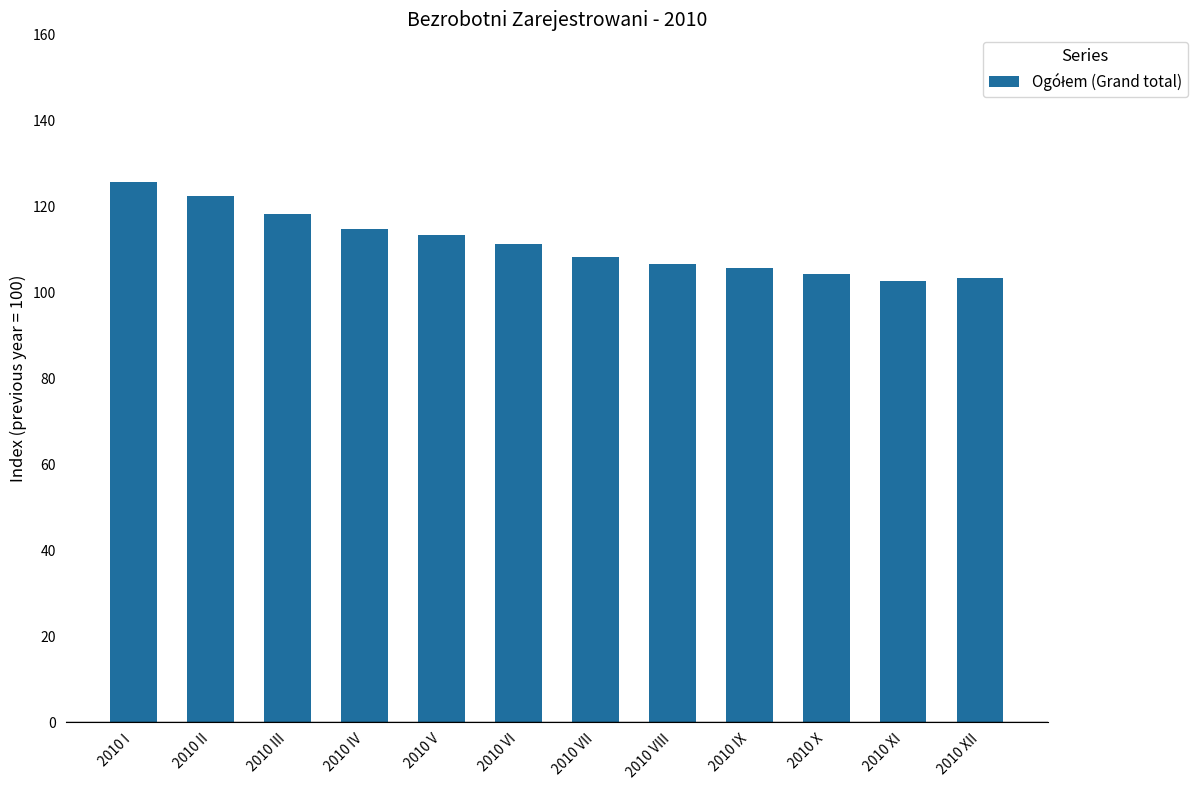

Which has a higher value, 2010 II or 2010 VI?

2010 II